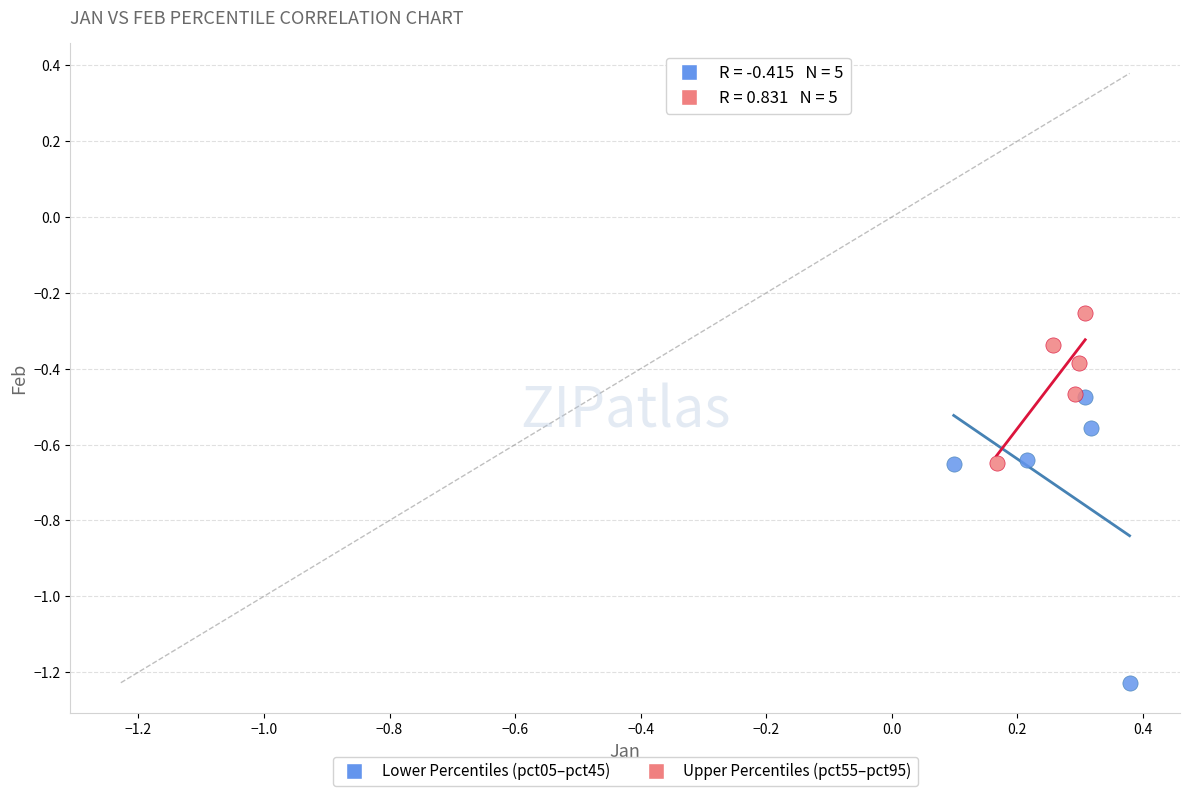

Which series contains the highest Y value?

Upper Percentiles (pct55–pct95)